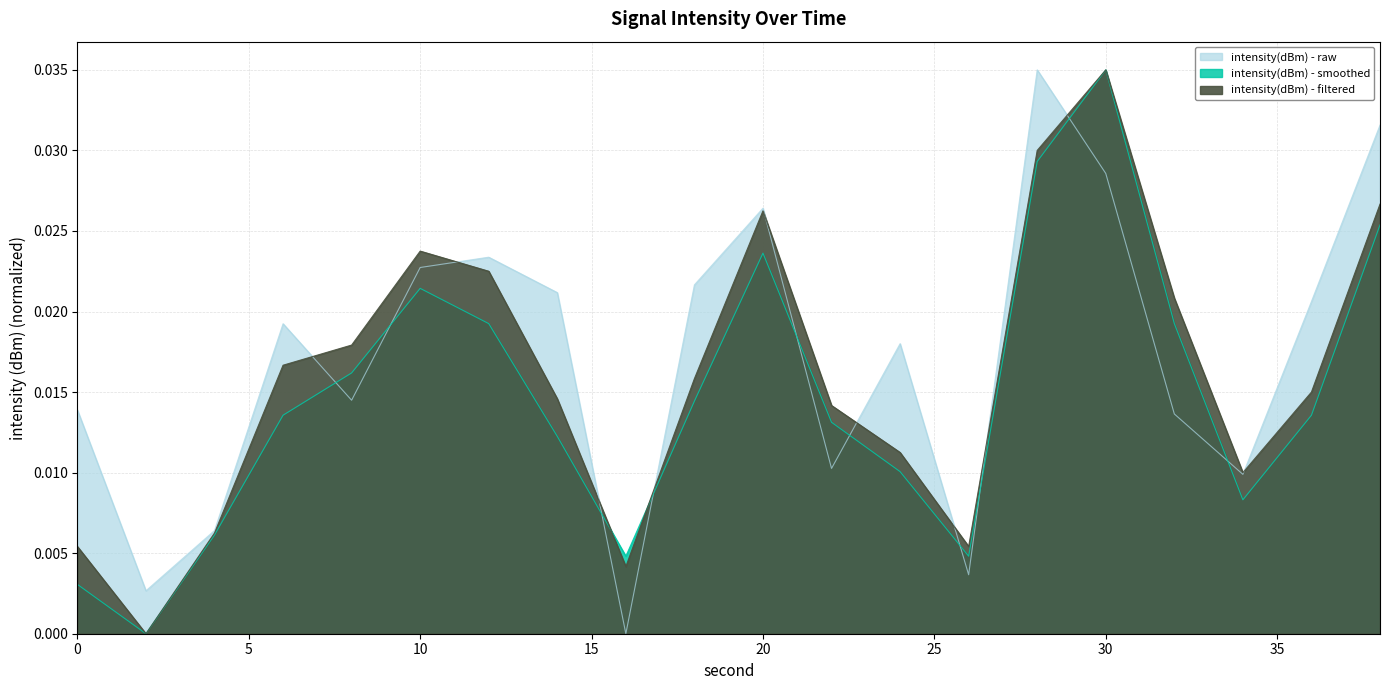

Reading left to right, transcribe all the data shown in this chart.

intensity(dBm) - raw: 0=0.0	2=0.0	4=0.0	6=0.0	8=0.0	10=0.0	12=0.0	14=0.0	16=0.0	18=0.0	20=0.0	22=0.0	24=0.0	26=0.0	28=0.0	30=0.0	32=0.0	34=0.0	36=0.0	38=0.0
intensity(dBm) - smoothed: 0=0.0	2=0.0	4=0.0	6=0.0	8=0.0	10=0.0	12=0.0	14=0.0	16=0.0	18=0.0	20=0.0	22=0.0	24=0.0	26=0.0	28=0.0	30=0.0	32=0.0	34=0.0	36=0.0	38=0.0
intensity(dBm) - filtered: 0=0.0	2=0.0	4=0.0	6=0.0	8=0.0	10=0.0	12=0.0	14=0.0	16=0.0	18=0.0	20=0.0	22=0.0	24=0.0	26=0.0	28=0.0	30=0.0	32=0.0	34=0.0	36=0.0	38=0.0